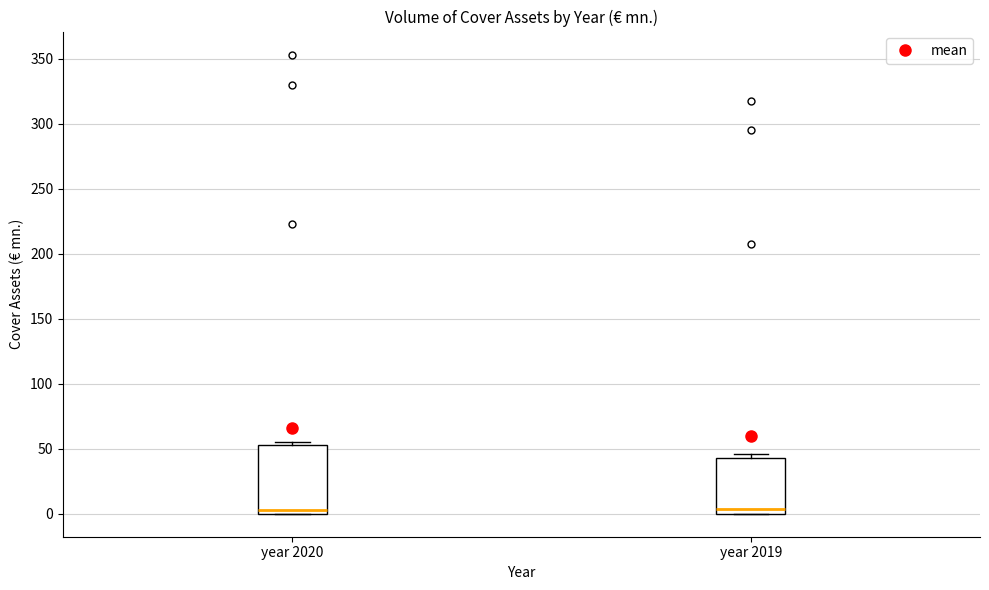

Where is the lower edge of the box for year 2019 on the y-axis? The values are not printed on the chart, so give them approximately, as read against the axis.

0